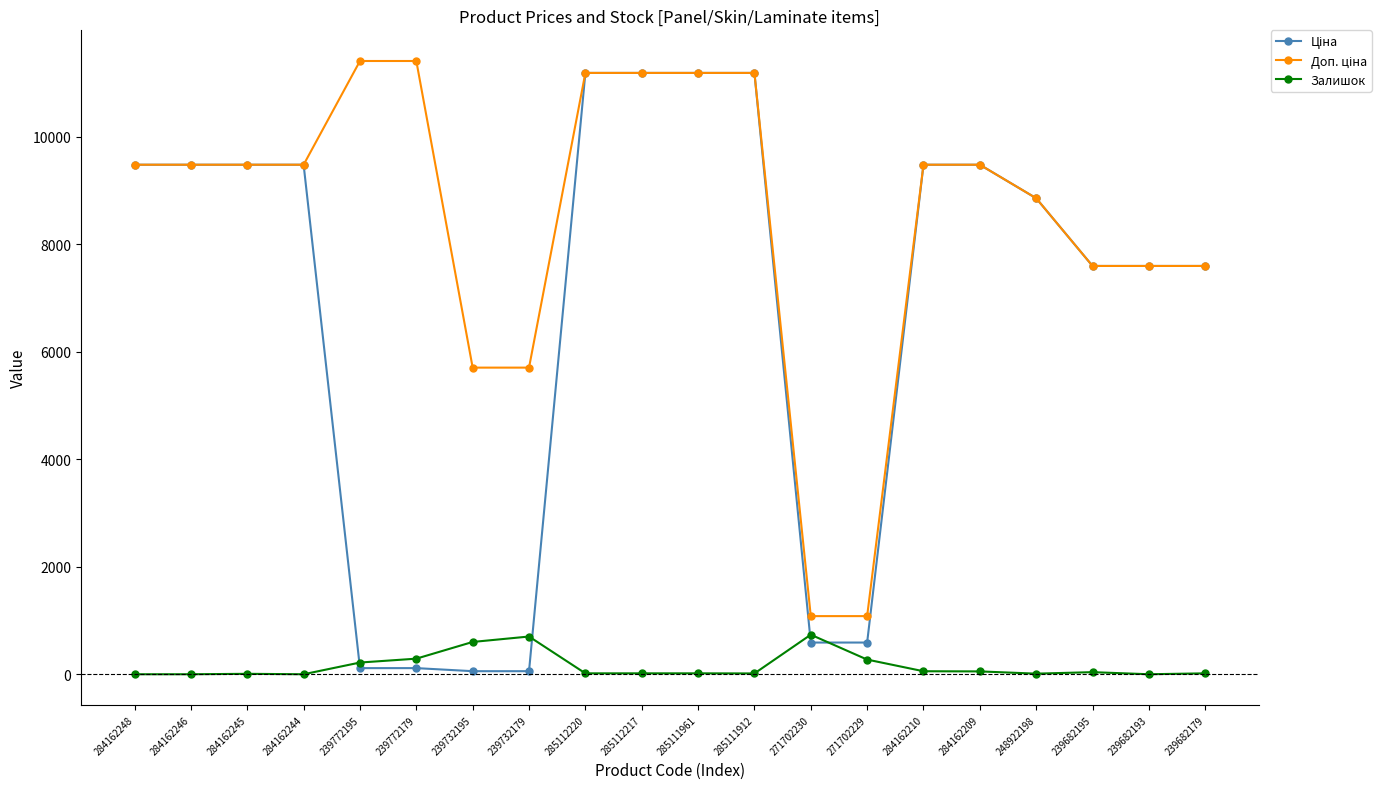

At how many categories does at least one series exceed 2210?

18